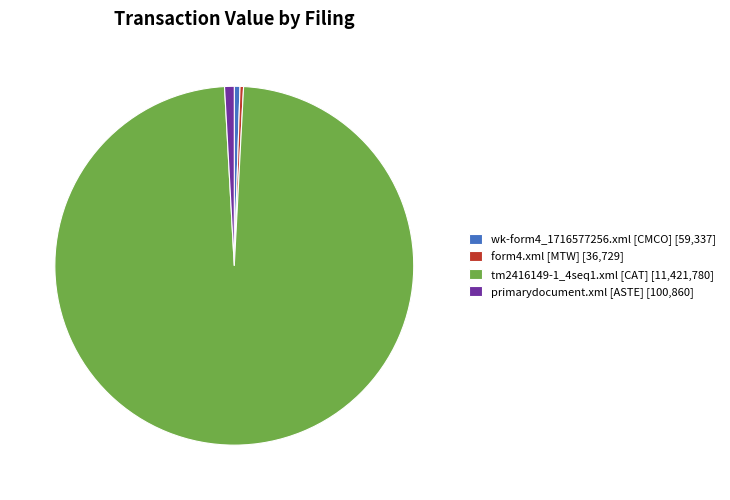

Which has a higher value, tm2416149-1_4seq1.xml [CAT] [11,421,780] or form4.xml [MTW] [36,729]?

tm2416149-1_4seq1.xml [CAT] [11,421,780]